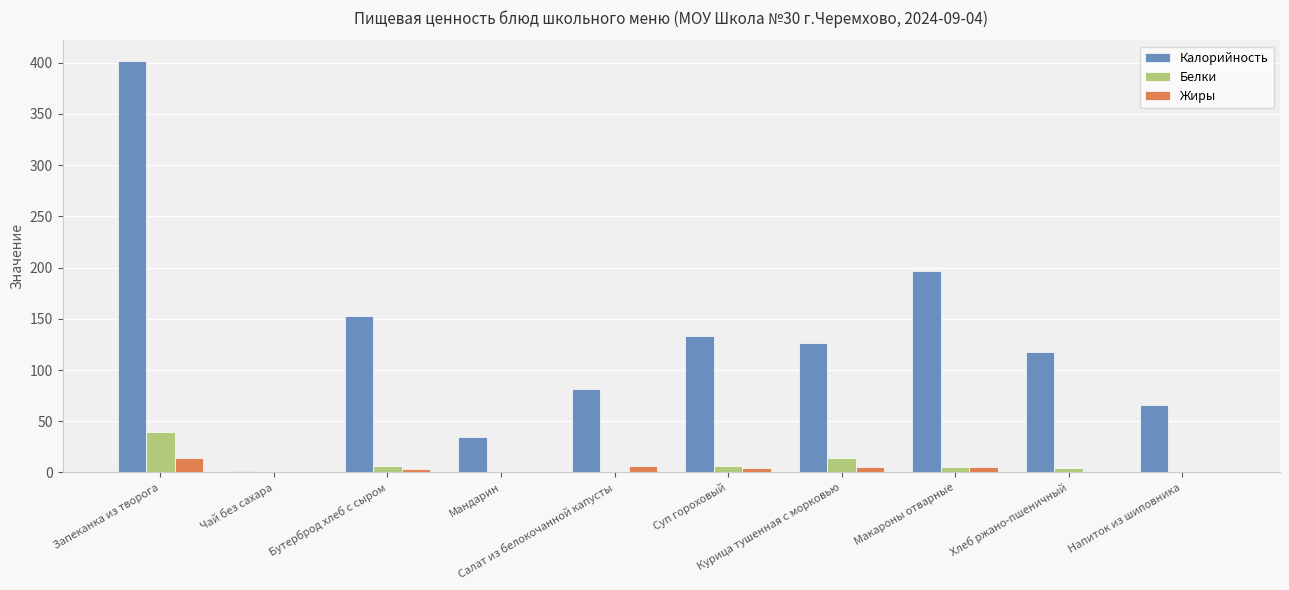

How many groups of bars are there?

10